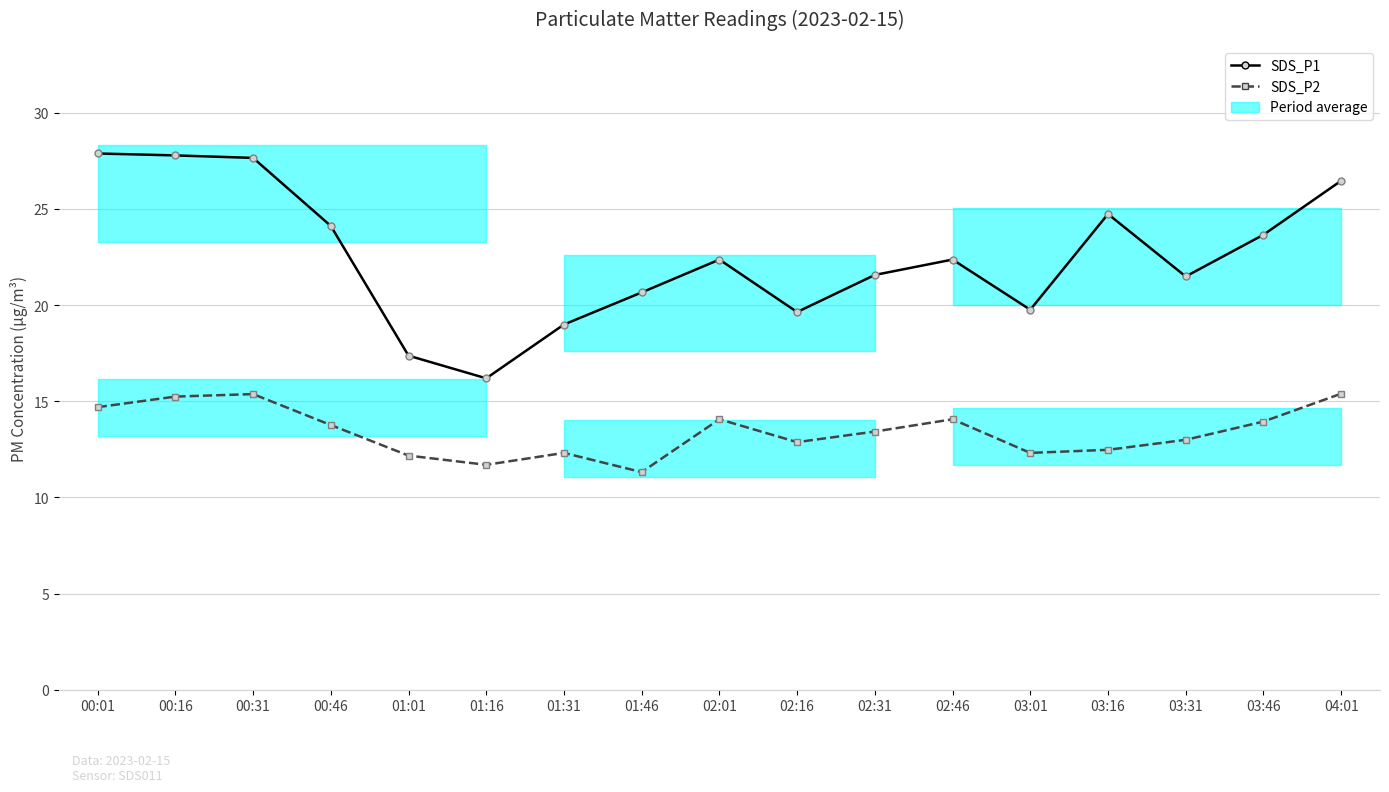

Is it true that SDS_P2 equals 12.2 at 01:01?

True